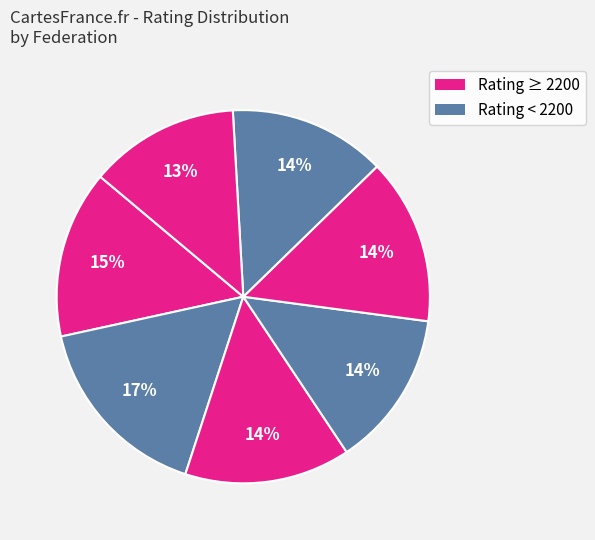

Count the number of slices in the pie.

7